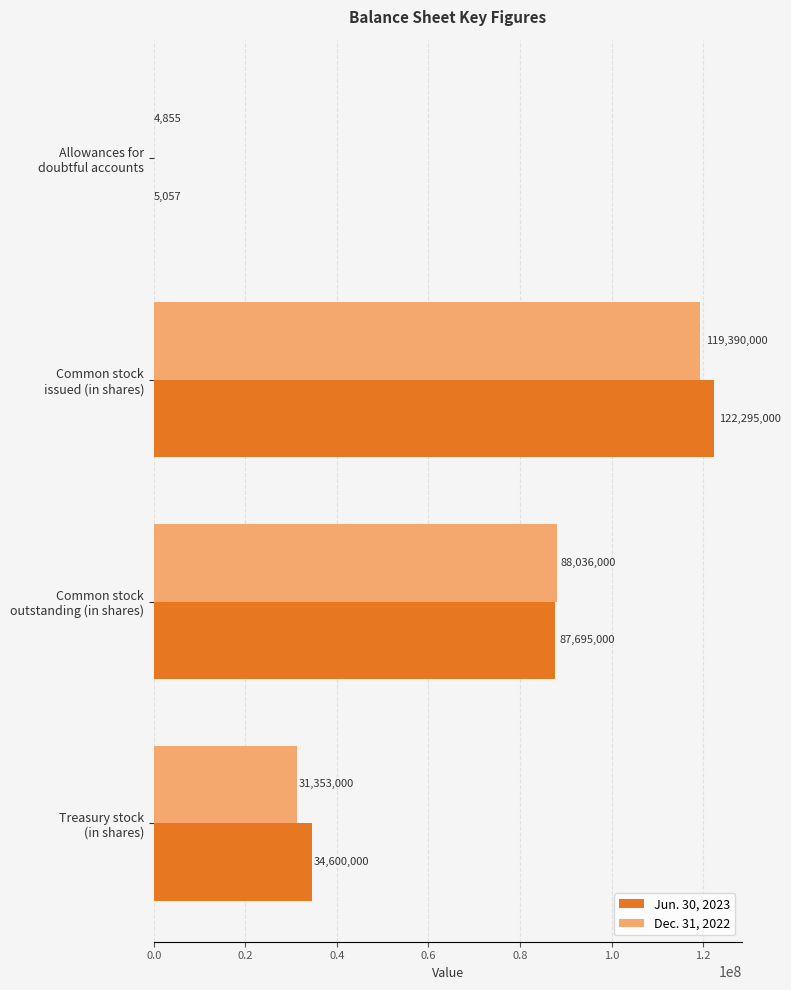

What is the maximum value for Jun. 30, 2023?

122295000